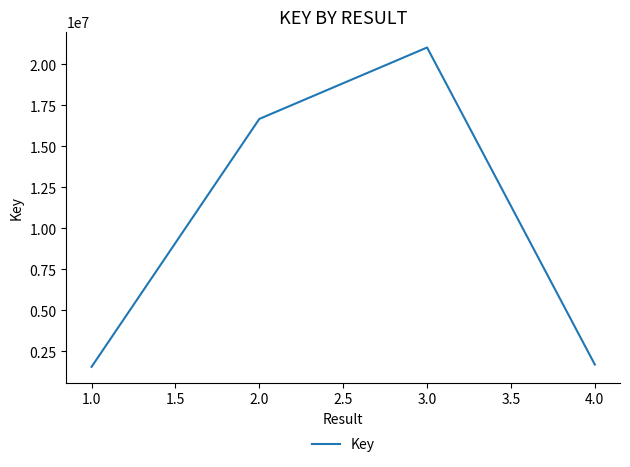

Which label corresponds to the largest value in the chart?

3.0